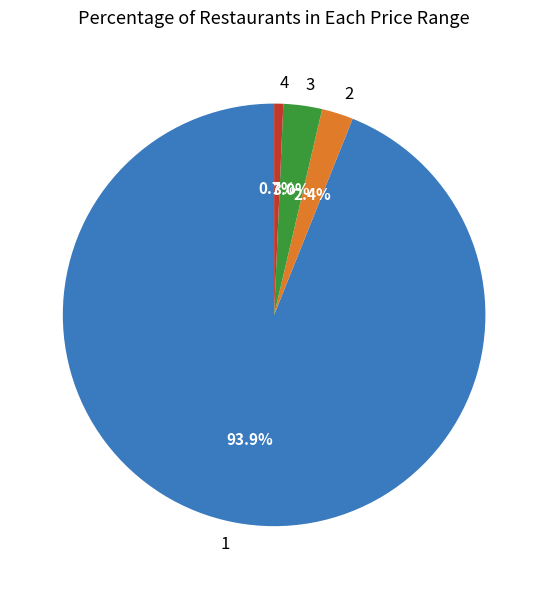

How many slices are in this pie chart?

4